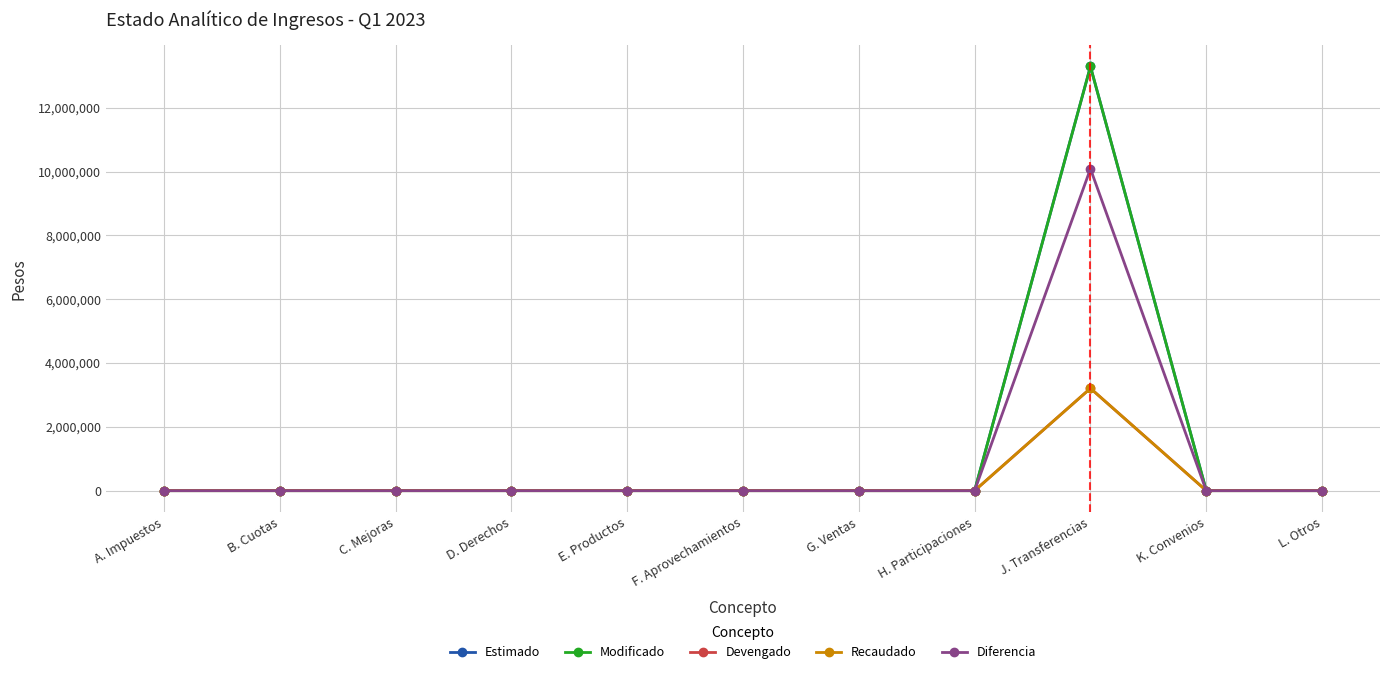

Between G. Ventas and K. Convenios, which series saw the biggest shift?

Estimado